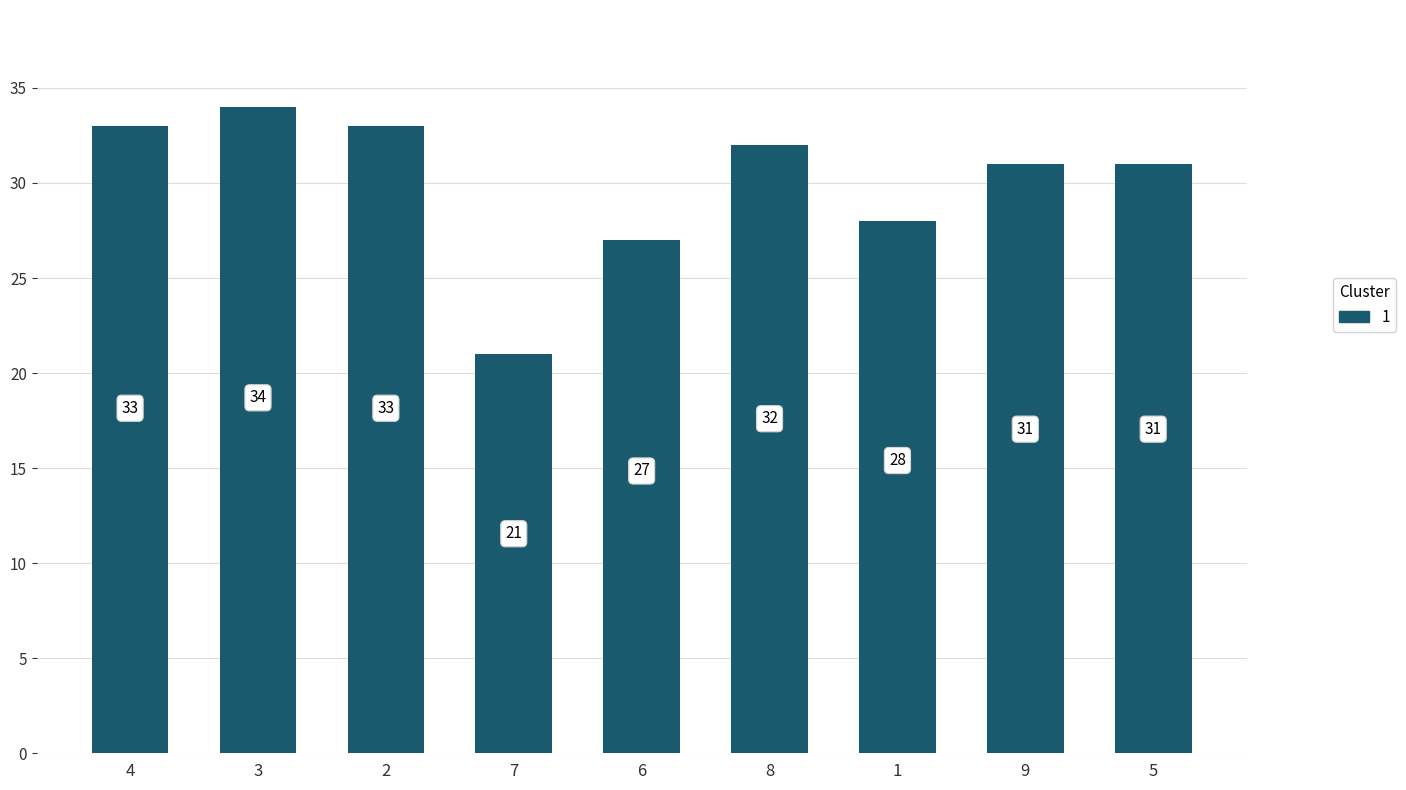

Does the chart contain stacked bars?

No